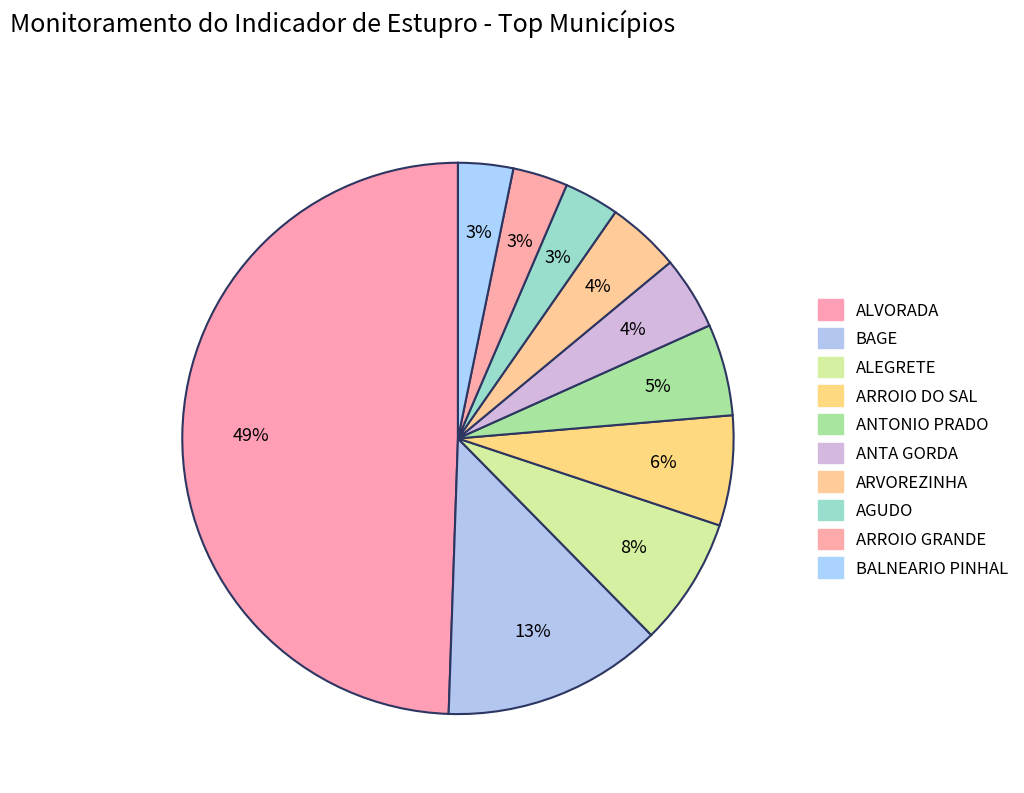

Is there any slice that represents more than half of the pie?

No